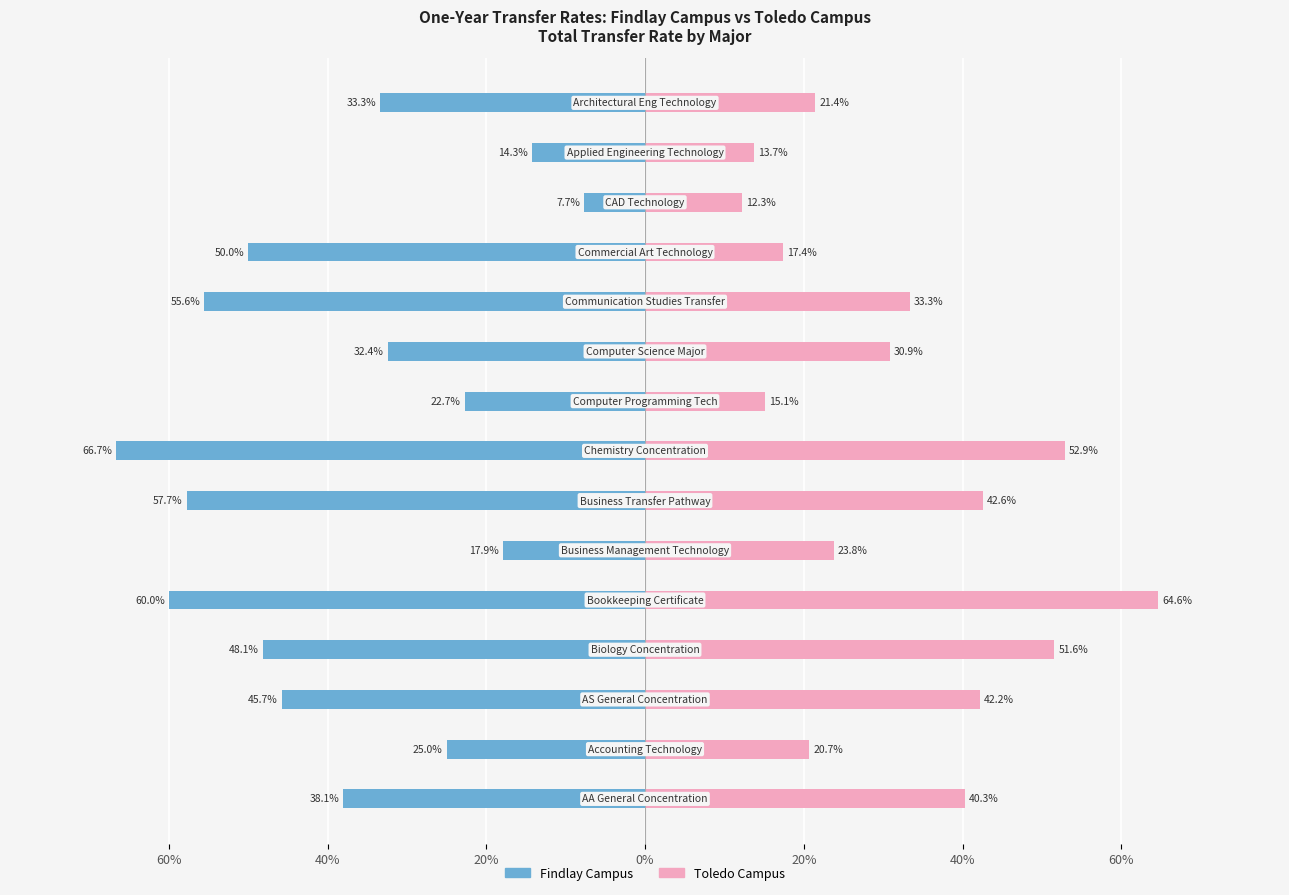

Count the number of categories in the chart.

15